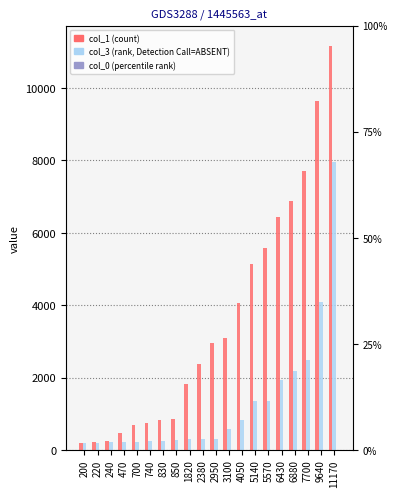

What is the sum of all col_1 values?

71080.0